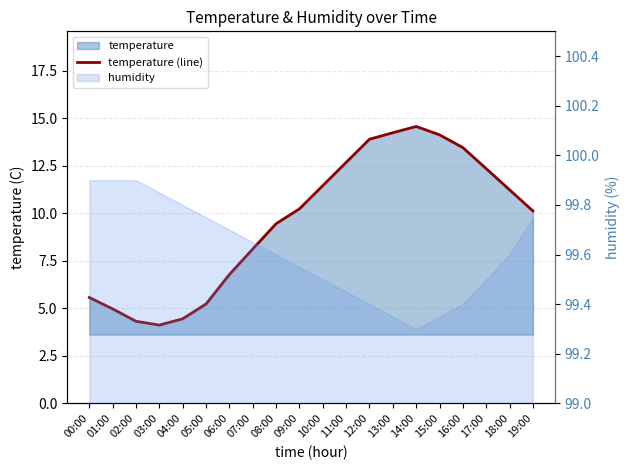

Which label corresponds to the smallest value in the chart?

03:00